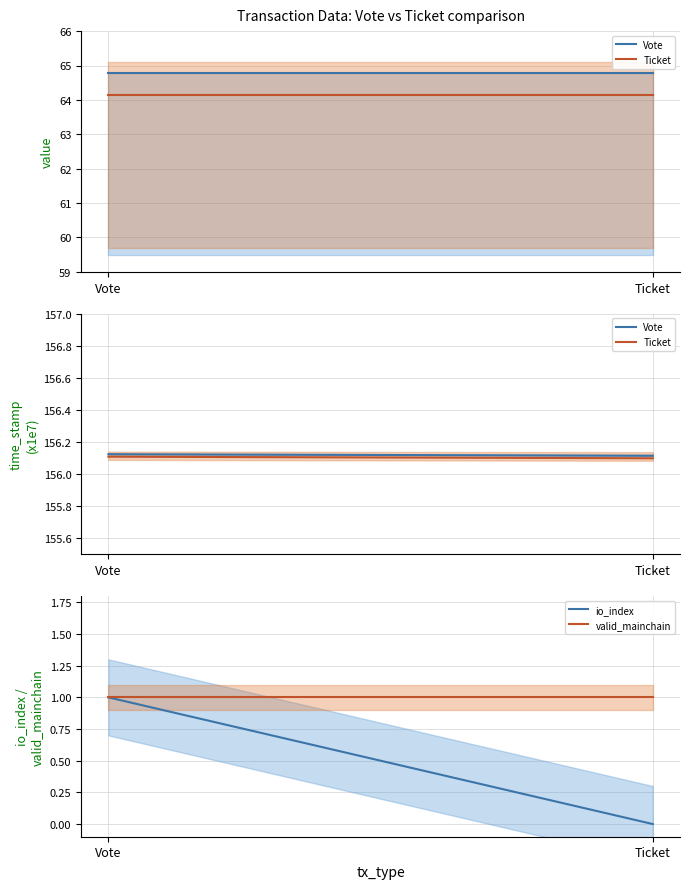

What is the label of the 2nd point from the left?

Ticket